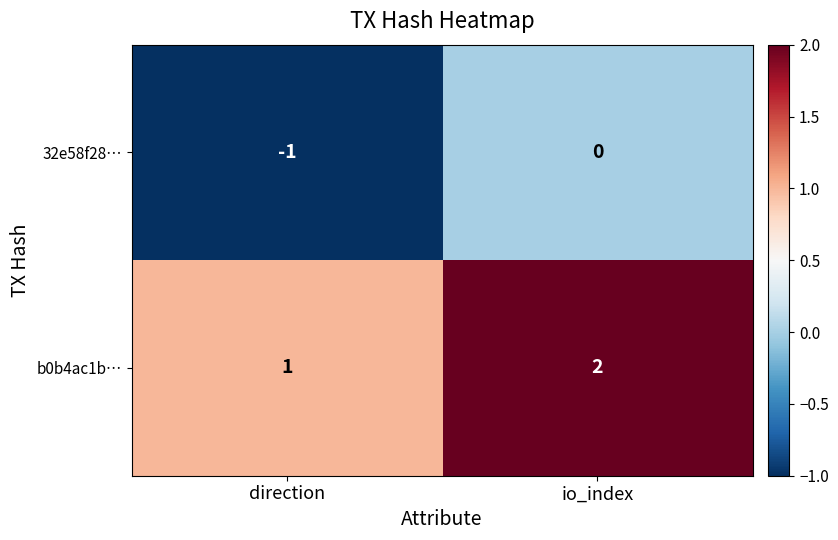

Reading left to right, list all the values displayed in this chart.

32e58f28…: -1	0
b0b4ac1b…: 1	2